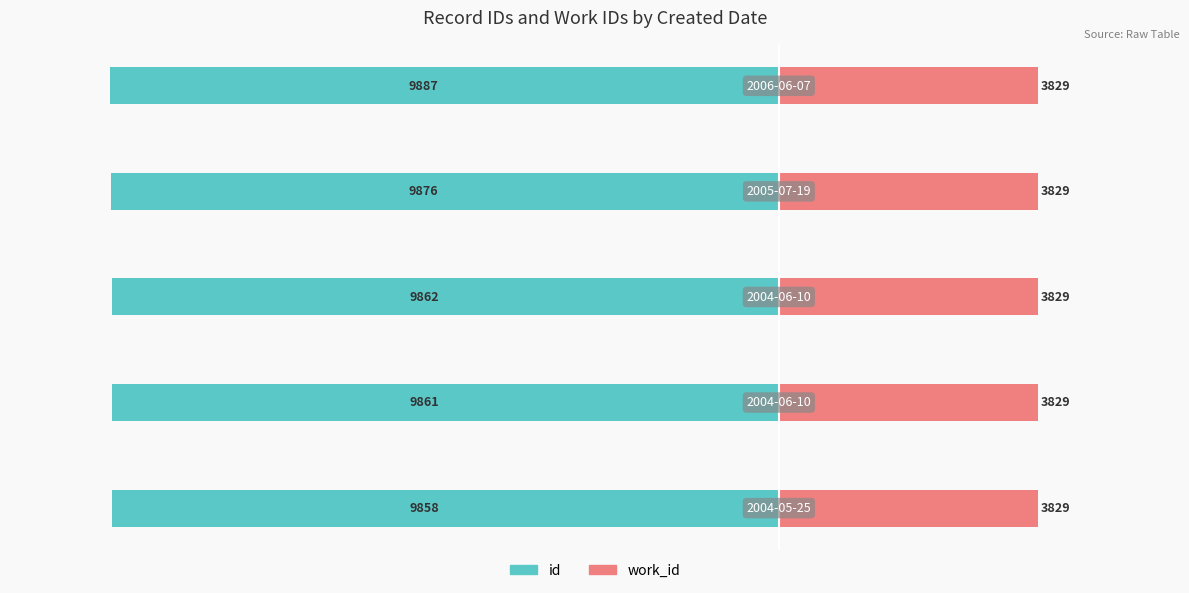

What are all the series names shown in the legend?

id, work_id